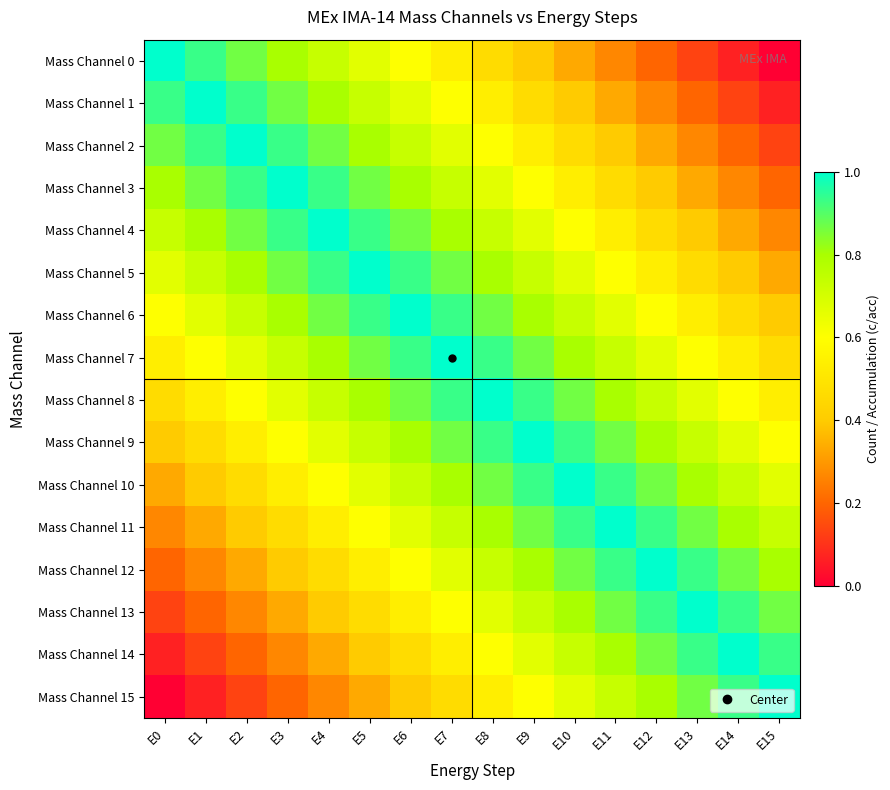

Reading right to left, extract all data points from this chart.

Mass Channel 0: E15=0.0	E14=0.1	E13=0.1	E12=0.2	E11=0.3	E10=0.3	E9=0.4	E8=0.5	E7=0.5	E6=0.6	E5=0.7	E4=0.7	E3=0.8	E2=0.9	E1=0.9	E0=1.0
Mass Channel 1: E15=0.1	E14=0.1	E13=0.2	E12=0.3	E11=0.3	E10=0.4	E9=0.5	E8=0.5	E7=0.6	E6=0.7	E5=0.7	E4=0.8	E3=0.9	E2=0.9	E1=1.0	E0=0.9
Mass Channel 2: E15=0.1	E14=0.2	E13=0.3	E12=0.3	E11=0.4	E10=0.5	E9=0.5	E8=0.6	E7=0.7	E6=0.7	E5=0.8	E4=0.9	E3=0.9	E2=1.0	E1=0.9	E0=0.9
Mass Channel 3: E15=0.2	E14=0.3	E13=0.3	E12=0.4	E11=0.5	E10=0.5	E9=0.6	E8=0.7	E7=0.7	E6=0.8	E5=0.9	E4=0.9	E3=1.0	E2=0.9	E1=0.9	E0=0.8
Mass Channel 4: E15=0.3	E14=0.3	E13=0.4	E12=0.5	E11=0.5	E10=0.6	E9=0.7	E8=0.7	E7=0.8	E6=0.9	E5=0.9	E4=1.0	E3=0.9	E2=0.9	E1=0.8	E0=0.7
Mass Channel 5: E15=0.3	E14=0.4	E13=0.5	E12=0.5	E11=0.6	E10=0.7	E9=0.7	E8=0.8	E7=0.9	E6=0.9	E5=1.0	E4=0.9	E3=0.9	E2=0.8	E1=0.7	E0=0.7
Mass Channel 6: E15=0.4	E14=0.5	E13=0.5	E12=0.6	E11=0.7	E10=0.7	E9=0.8	E8=0.9	E7=0.9	E6=1.0	E5=0.9	E4=0.9	E3=0.8	E2=0.7	E1=0.7	E0=0.6
Mass Channel 7: E15=0.5	E14=0.5	E13=0.6	E12=0.7	E11=0.7	E10=0.8	E9=0.9	E8=0.9	E7=1.0	E6=0.9	E5=0.9	E4=0.8	E3=0.7	E2=0.7	E1=0.6	E0=0.5
Mass Channel 8: E15=0.5	E14=0.6	E13=0.7	E12=0.7	E11=0.8	E10=0.9	E9=0.9	E8=1.0	E7=0.9	E6=0.9	E5=0.8	E4=0.7	E3=0.7	E2=0.6	E1=0.5	E0=0.5
Mass Channel 9: E15=0.6	E14=0.7	E13=0.7	E12=0.8	E11=0.9	E10=0.9	E9=1.0	E8=0.9	E7=0.9	E6=0.8	E5=0.7	E4=0.7	E3=0.6	E2=0.5	E1=0.5	E0=0.4
Mass Channel 10: E15=0.7	E14=0.7	E13=0.8	E12=0.9	E11=0.9	E10=1.0	E9=0.9	E8=0.9	E7=0.8	E6=0.7	E5=0.7	E4=0.6	E3=0.5	E2=0.5	E1=0.4	E0=0.3
Mass Channel 11: E15=0.7	E14=0.8	E13=0.9	E12=0.9	E11=1.0	E10=0.9	E9=0.9	E8=0.8	E7=0.7	E6=0.7	E5=0.6	E4=0.5	E3=0.5	E2=0.4	E1=0.3	E0=0.3
Mass Channel 12: E15=0.8	E14=0.9	E13=0.9	E12=1.0	E11=0.9	E10=0.9	E9=0.8	E8=0.7	E7=0.7	E6=0.6	E5=0.5	E4=0.5	E3=0.4	E2=0.3	E1=0.3	E0=0.2
Mass Channel 13: E15=0.9	E14=0.9	E13=1.0	E12=0.9	E11=0.9	E10=0.8	E9=0.7	E8=0.7	E7=0.6	E6=0.5	E5=0.5	E4=0.4	E3=0.3	E2=0.3	E1=0.2	E0=0.1
Mass Channel 14: E15=0.9	E14=1.0	E13=0.9	E12=0.9	E11=0.8	E10=0.7	E9=0.7	E8=0.6	E7=0.5	E6=0.5	E5=0.4	E4=0.3	E3=0.3	E2=0.2	E1=0.1	E0=0.1
Mass Channel 15: E15=1.0	E14=0.9	E13=0.9	E12=0.8	E11=0.7	E10=0.7	E9=0.6	E8=0.5	E7=0.5	E6=0.4	E5=0.3	E4=0.3	E3=0.2	E2=0.1	E1=0.1	E0=0.0